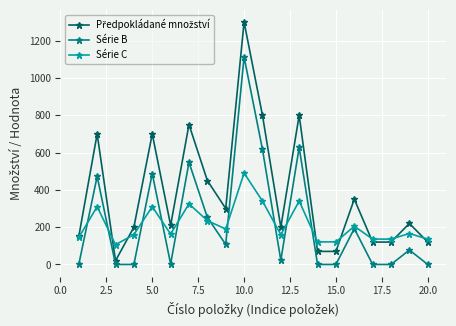

How many values in the Série B series are below 77?

10